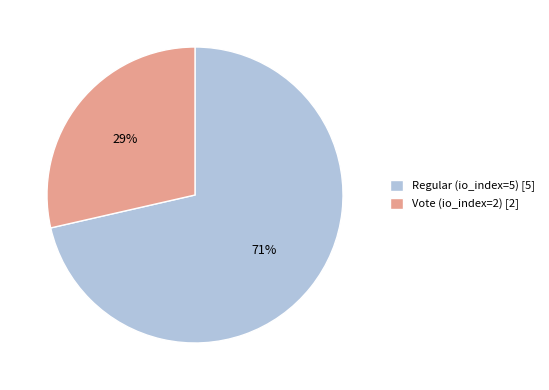

What is the smallest slice in the pie chart?

Vote (io_index=2)